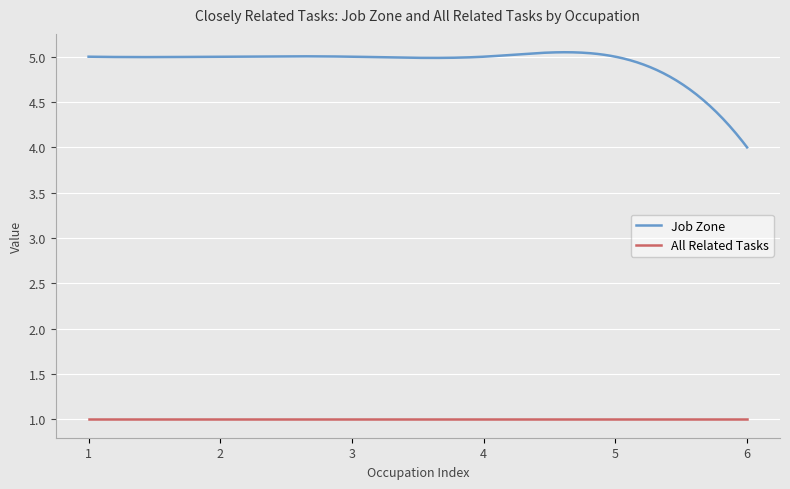

True or false: All Related Tasks and Job Zone cross at least once.

False